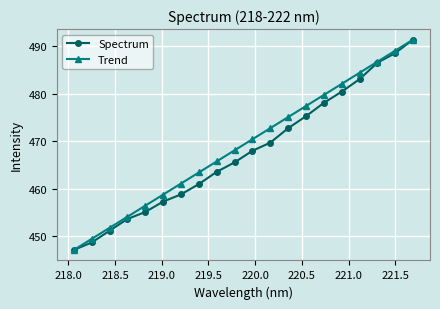

True or false: Trend has more than 1 interior local peaks.

False